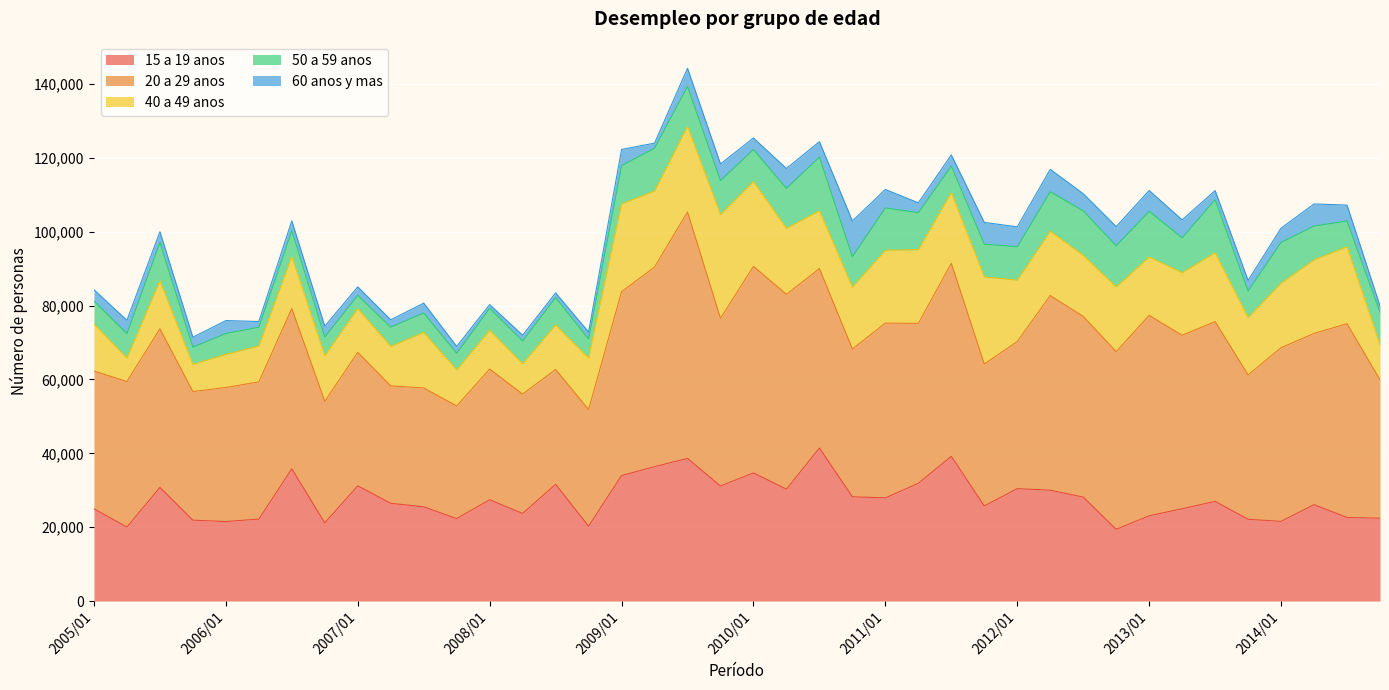

What is the spread (max minus min) of values at 2012/01?

34443